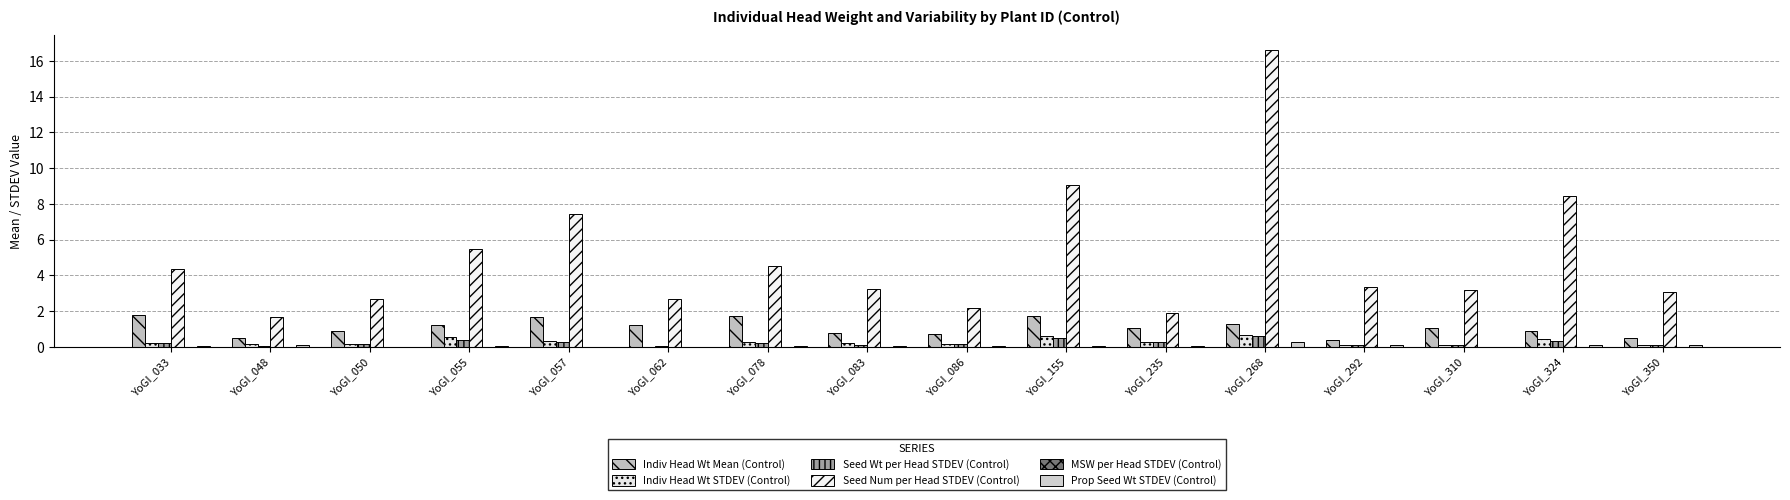

How many MSW per Head STDEV (Control) values are between 0 and 1?

16